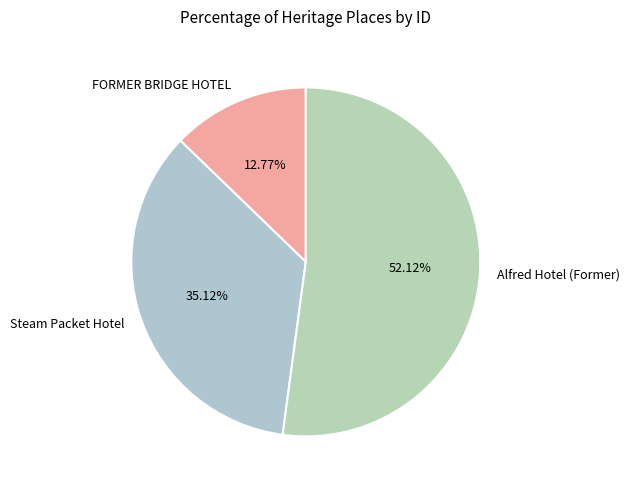

How many slices are in this pie chart?

3